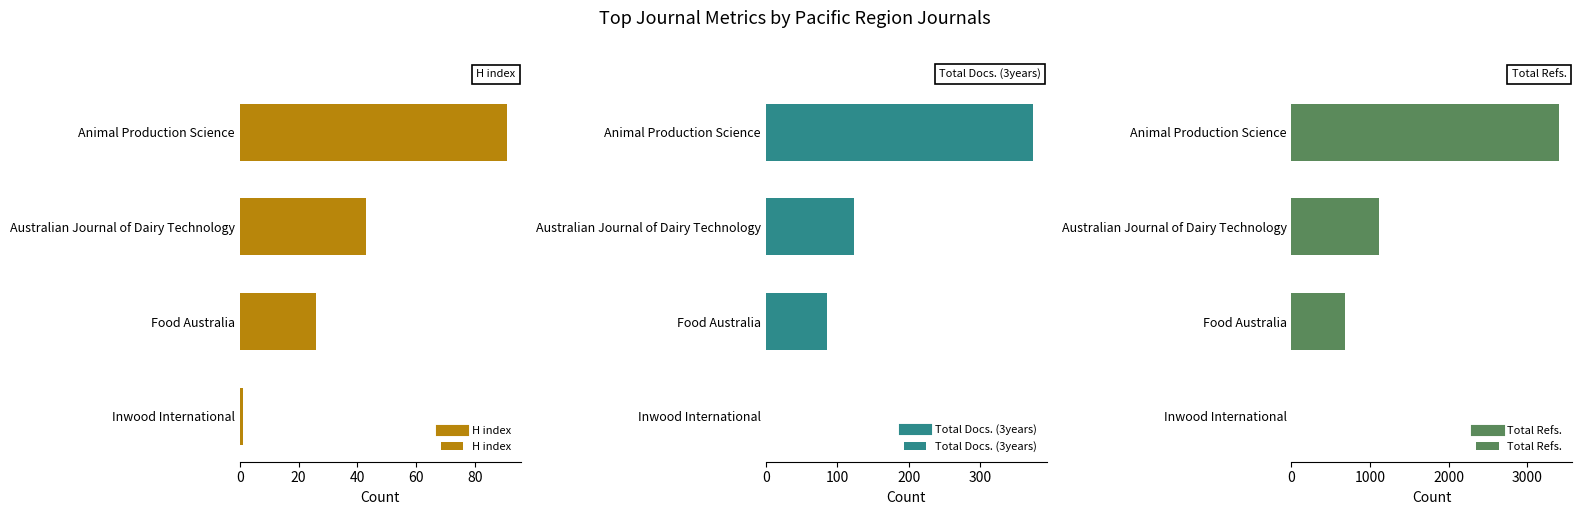

What is the maximum value shown in the chart?

3407